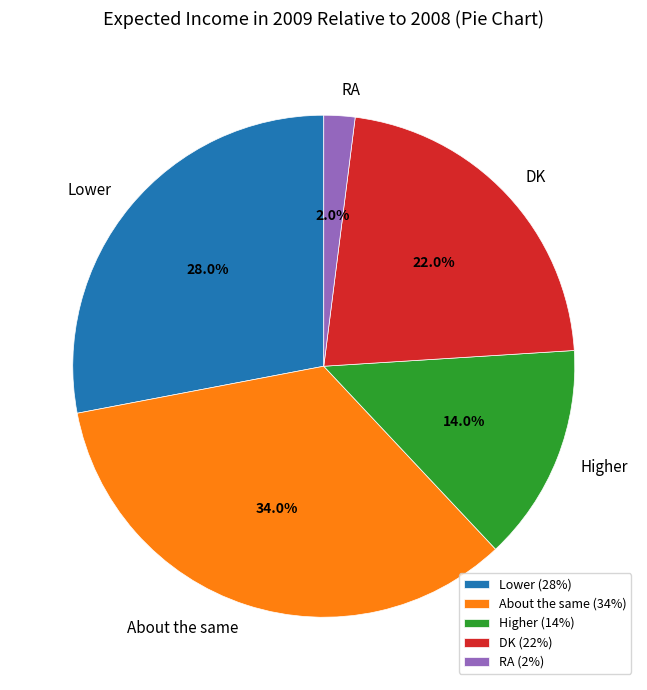

What is the ratio of the value at Lower to the value at DK?

1.3